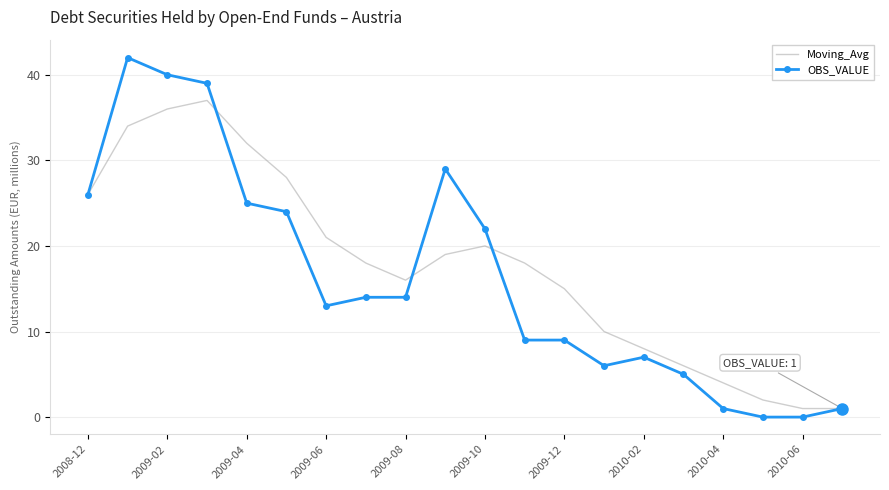

Reading left to right, extract all data points from this chart.

Moving_Avg: 26	34	36	37	32	28	21	18	16	19	20	18	15	10	8	6	4	2	1	1
OBS_VALUE: 26	42	40	39	25	24	13	14	14	29	22	9	9	6	7	5	1	0	0	1